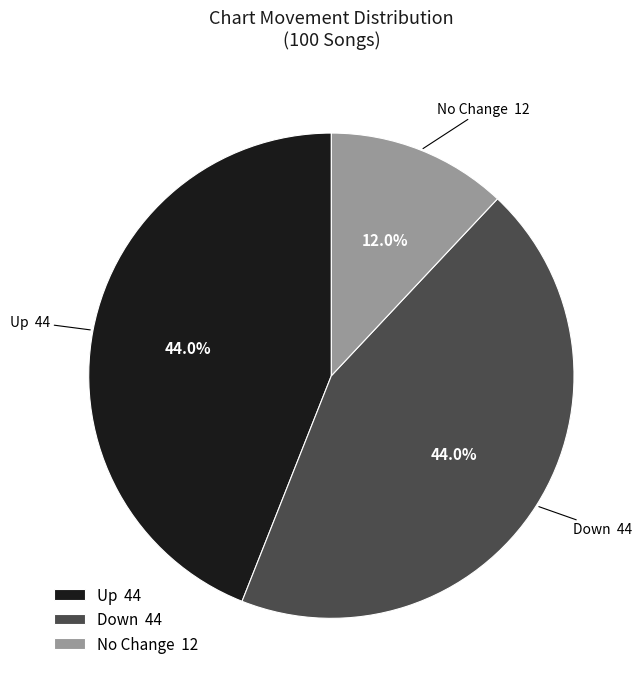

Do Down 44 and No Change 12 together represent more than half of the pie?

Yes